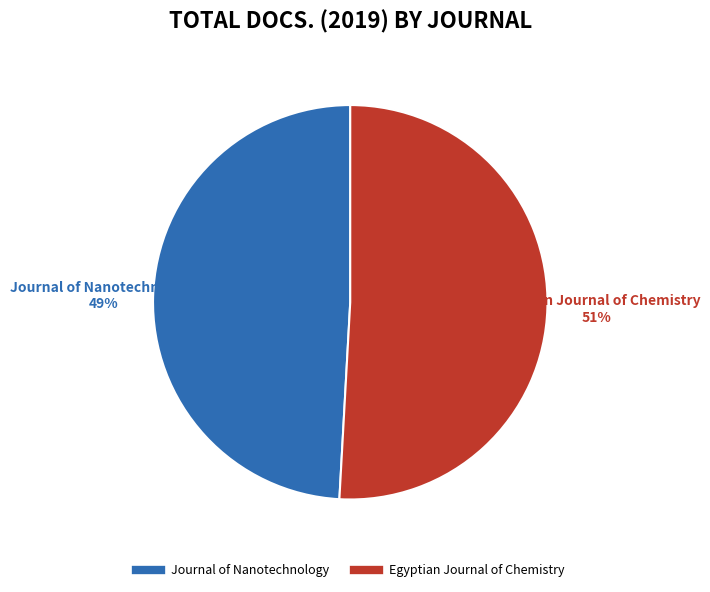

How many segments does this pie chart have?

2